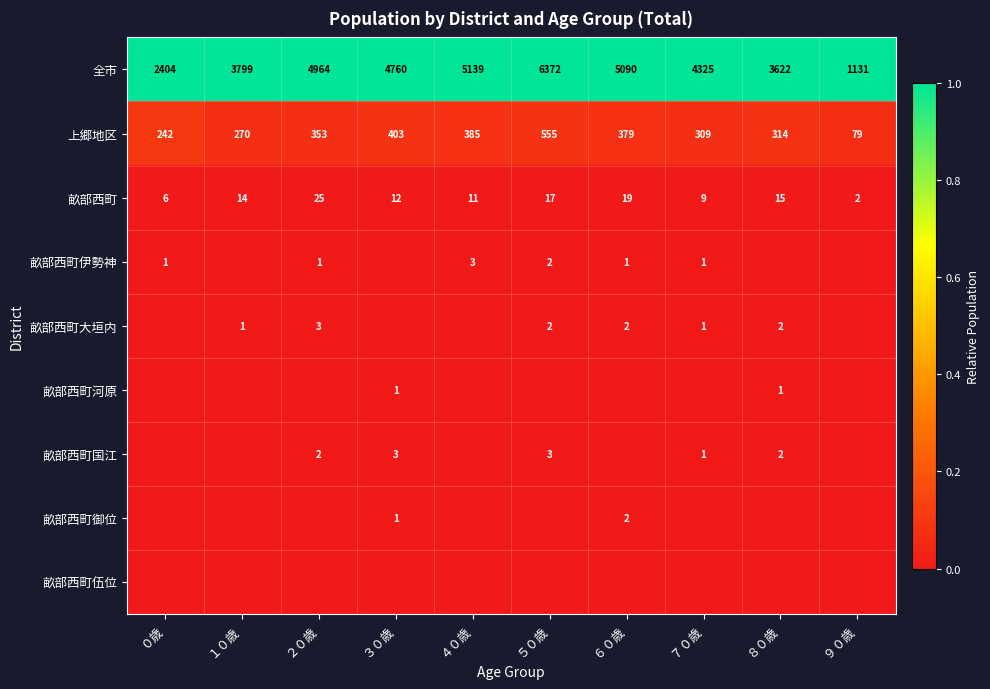

Rank the categories by 全市 value from lowest to highest.

９０歳, ０歳, ８０歳, １０歳, ７０歳, ３０歳, ２０歳, ６０歳, ４０歳, ５０歳